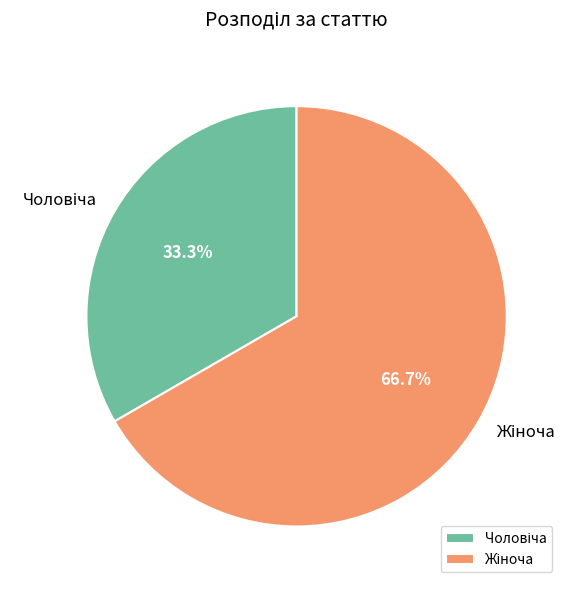

Count the number of slices in the pie.

2